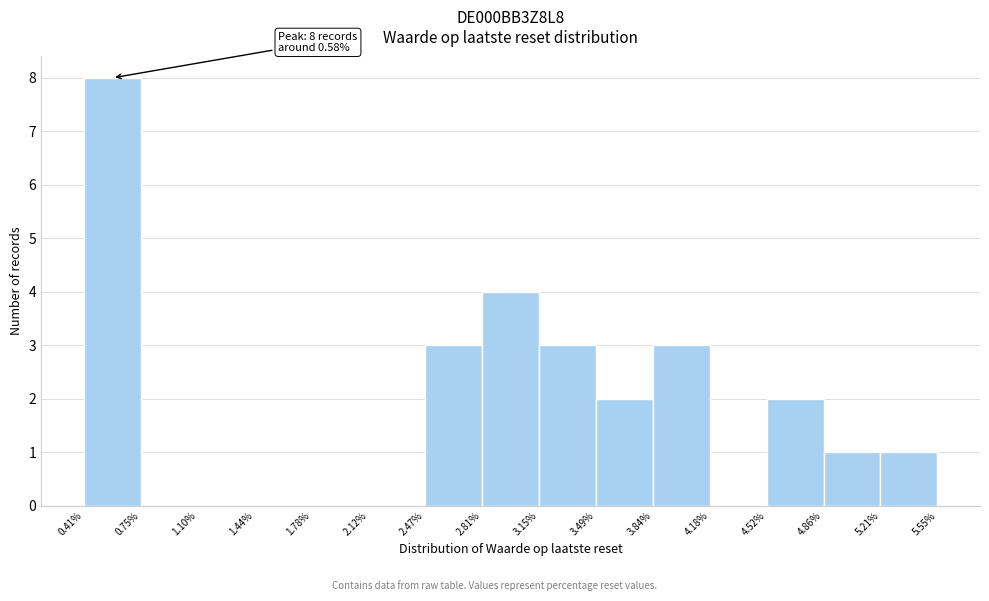

Which range on the x-axis has the tallest bar?

0.41% to 0.75%